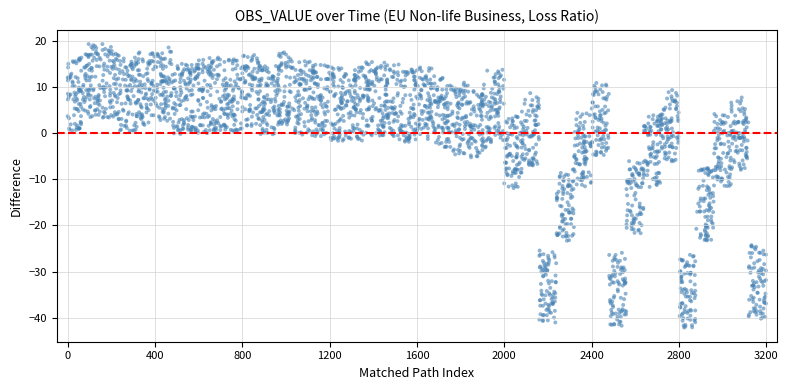

What is the range of Y values (max minus min)?

61.4